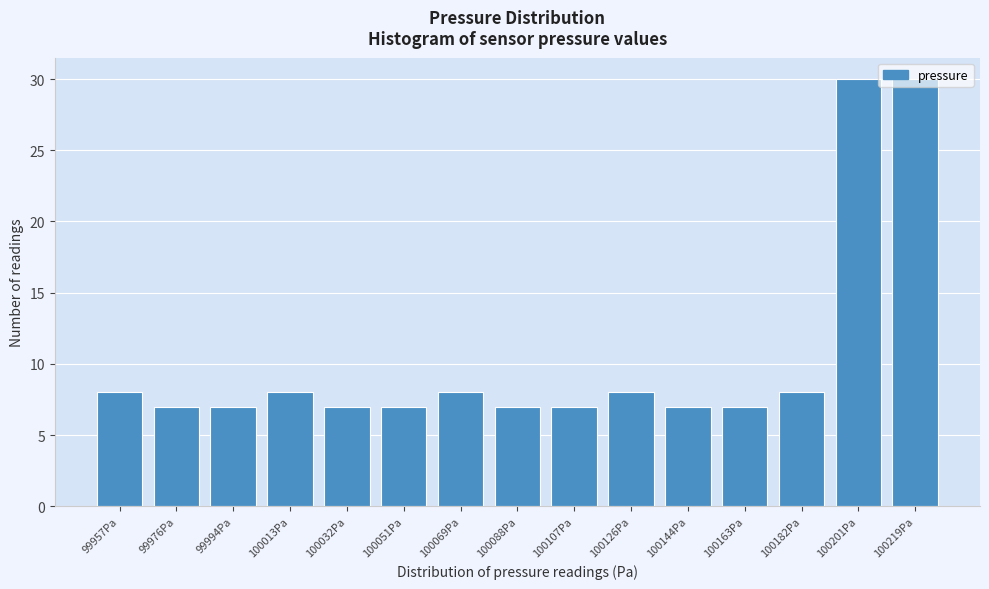

What position from the left is 100069Pa?

7